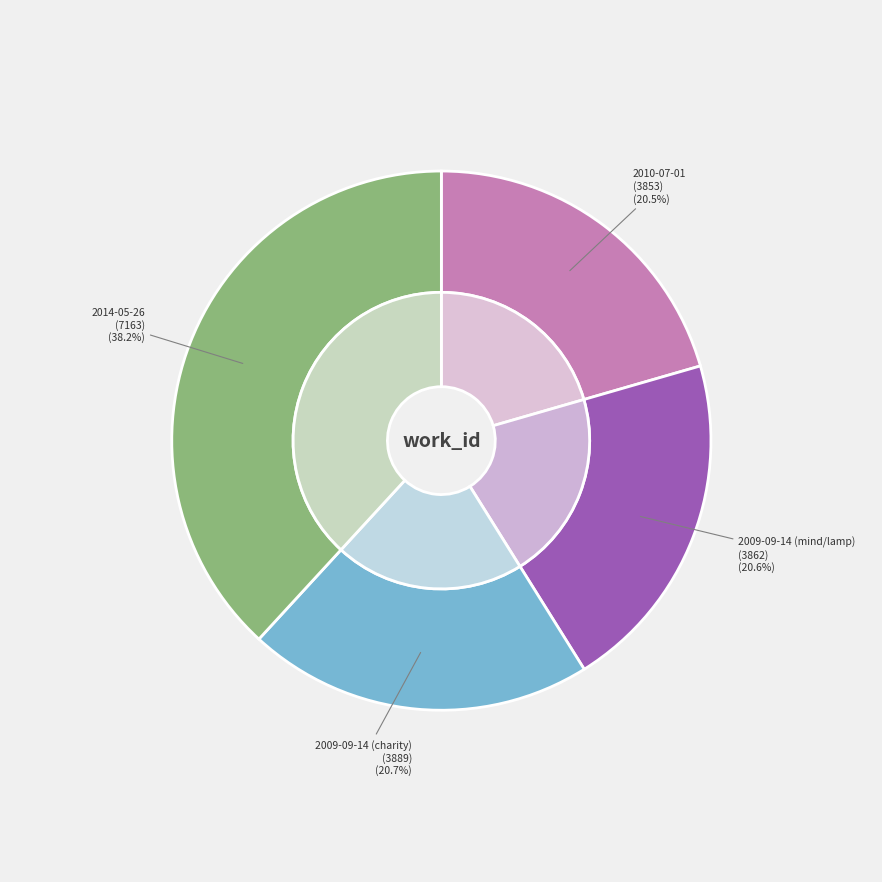

Between 2014-05-26 and 2010-07-01, which is larger?

2014-05-26